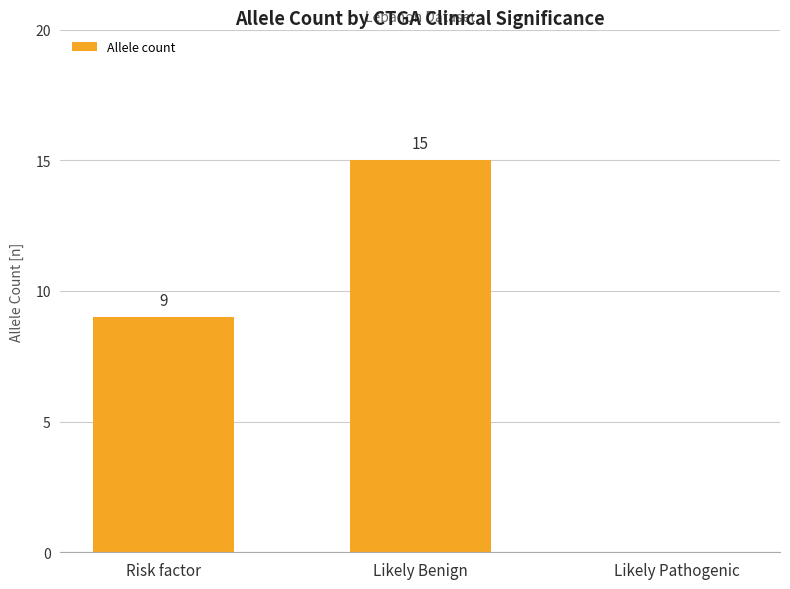

What is the change in value from Likely Benign to Likely Pathogenic?

-15